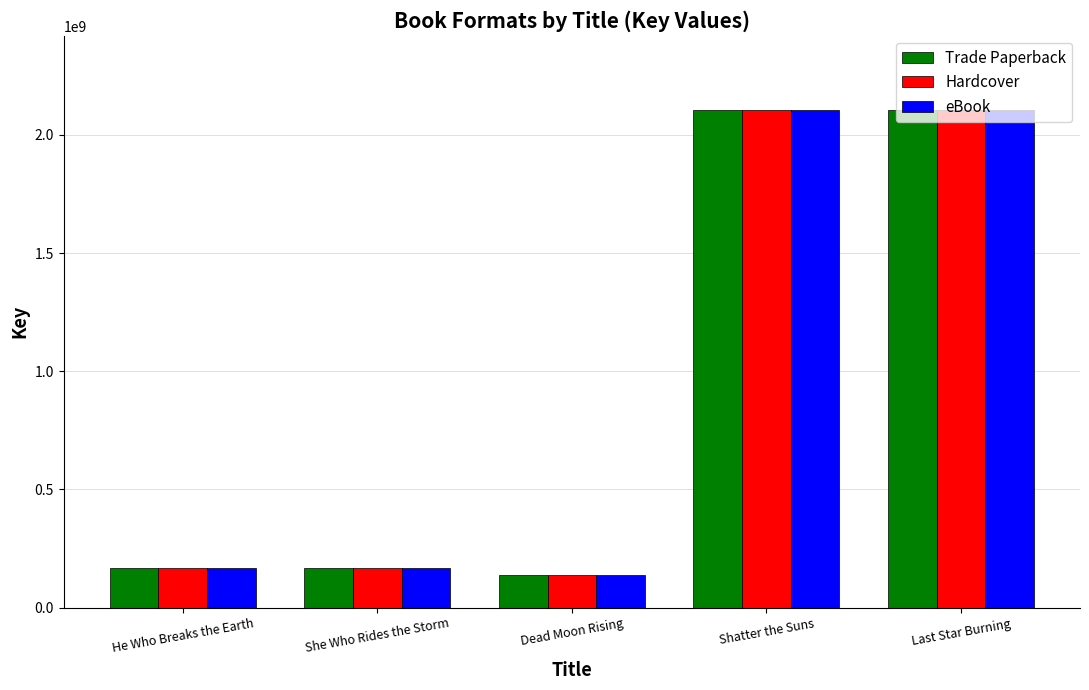

What is the minimum value shown in the chart?

138291237